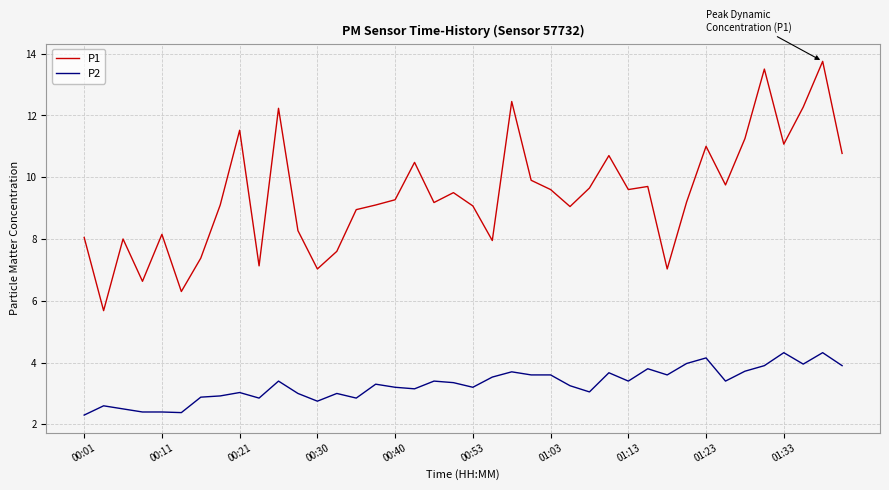

Rank the series by their maximum value, from highest to lowest.

P1, P2